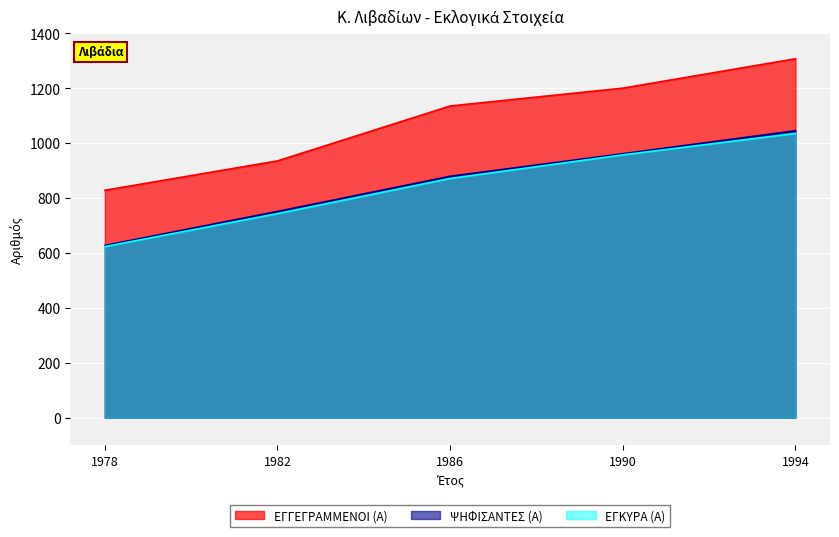

Reading left to right, transcribe all the data shown in this chart.

ΕΓΓΕΓΡΑΜΜΕΝΟΙ (Α): 1978=828	1982=935	1986=1135	1990=1200	1994=1307
ΨΗΦΙΣΑΝΤΕΣ (Α): 1978=627	1982=751	1986=879	1990=961	1994=1045
ΕΓΚΥΡΑ (Α): 1978=623	1982=743	1986=871	1990=957	1994=1035